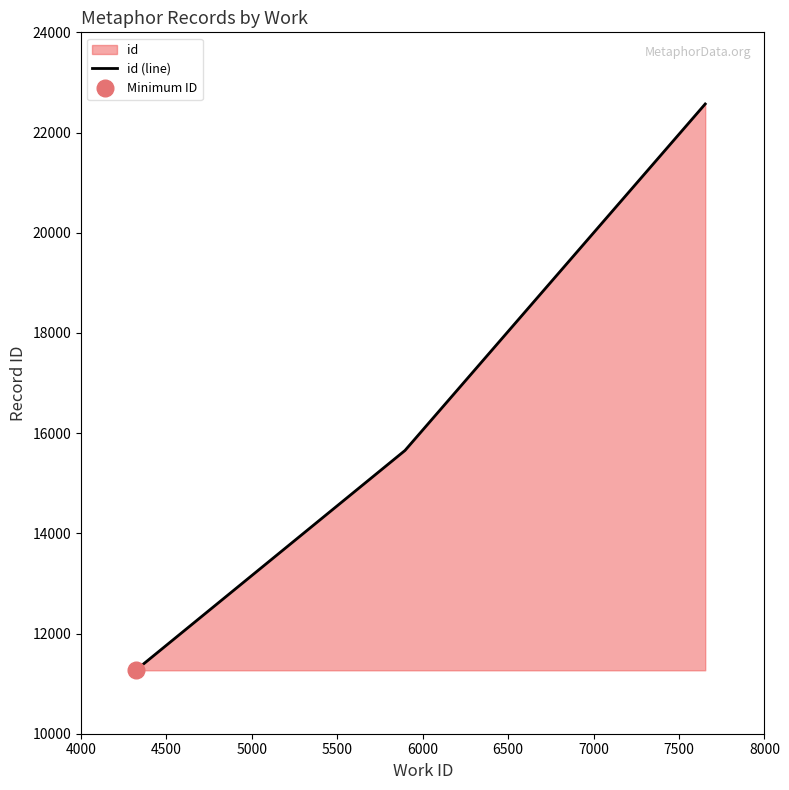

Count the number of data series in this chart.

1